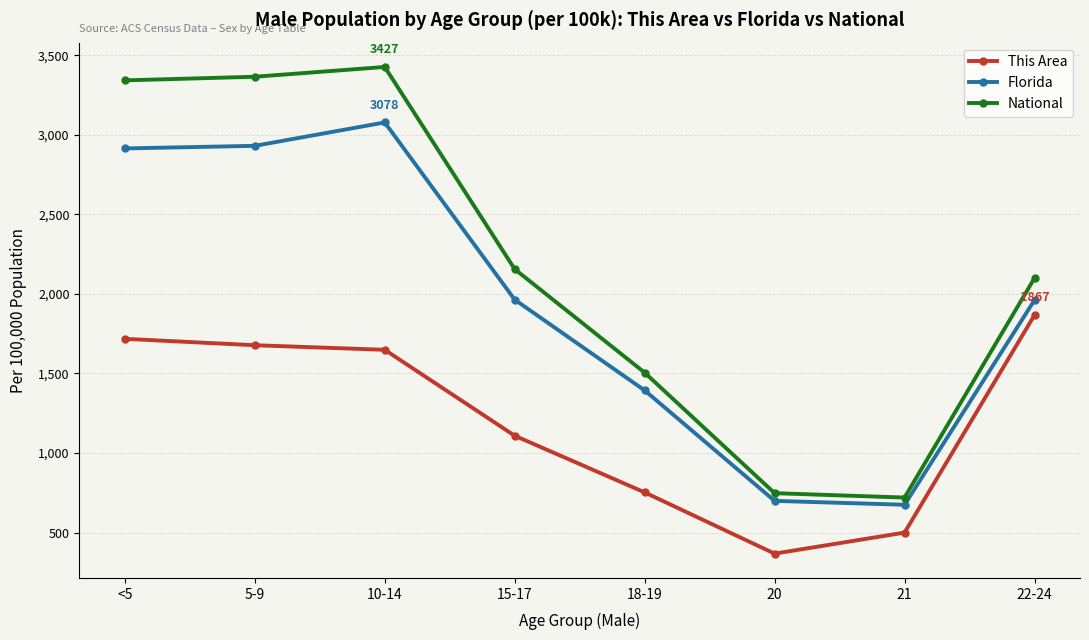

True or false: This Area and Florida intersect in this chart.

False